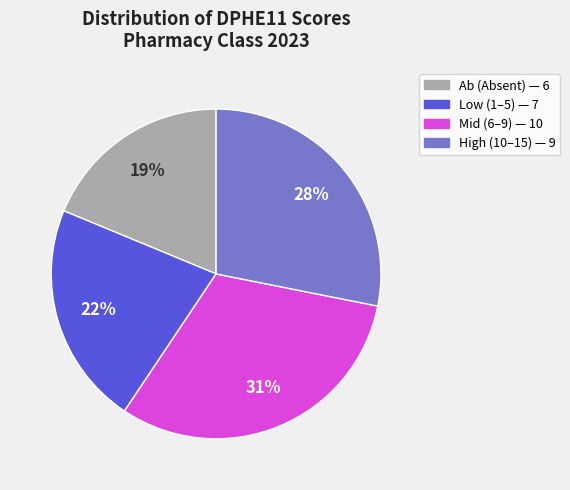

Rank the categories by value from lowest to highest.

Ab (Absent) — 6, Low (1–5) — 7, High (10–15) — 9, Mid (6–9) — 10